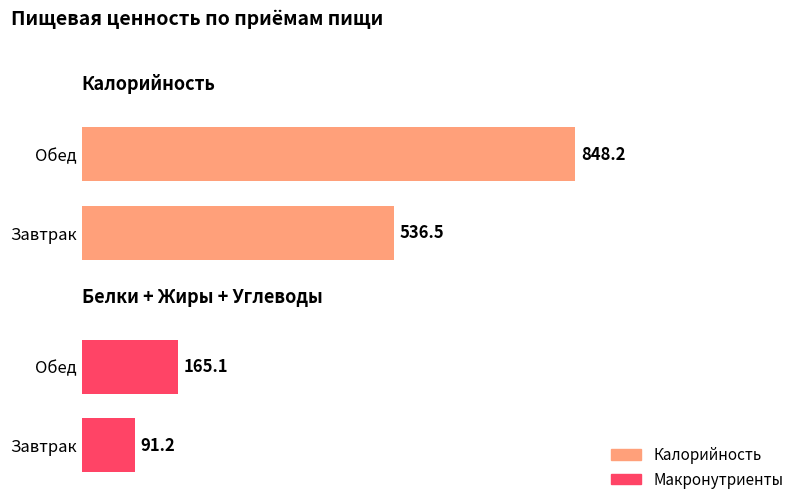

What position from the left is Завтрак?

1